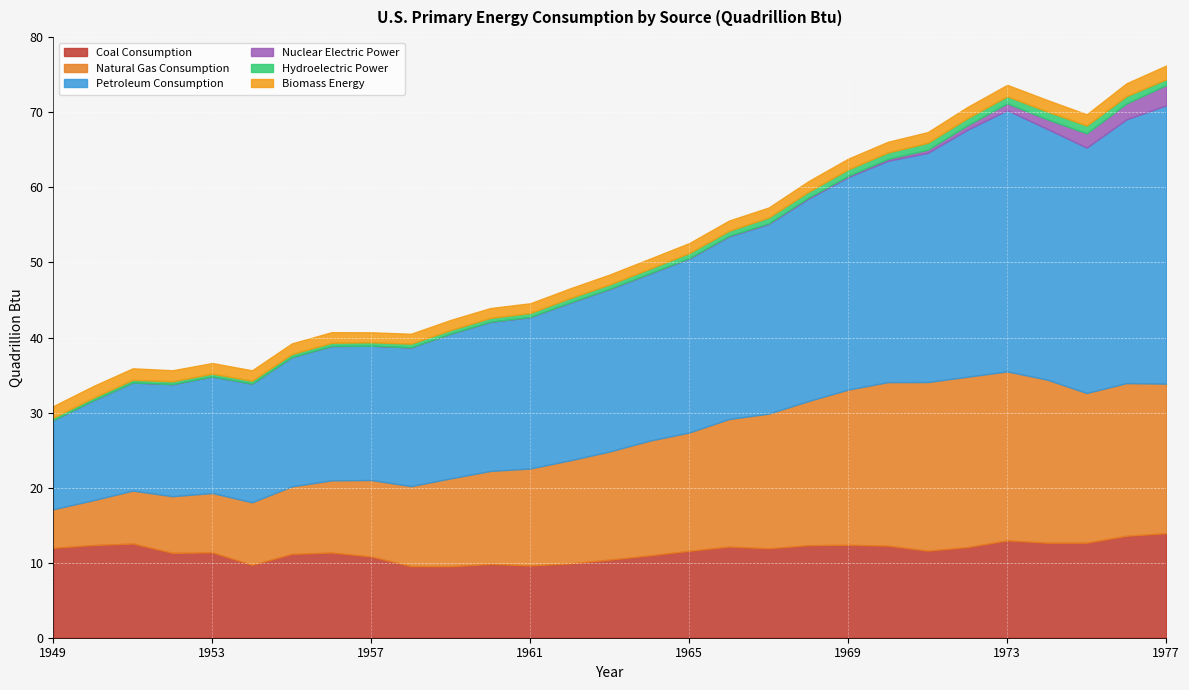

Reading left to right, list all the values displayed in this chart.

Coal Consumption: 12.0	12.3	12.6	11.3	11.4	9.7	11.2	11.3	10.8	9.5	9.5	9.8	9.6	9.9	10.4	11.0	11.6	12.1	11.9	12.3	12.4	12.3	11.6	12.1	13.0	12.7	12.7	13.6	13.9
Natural Gas Consumption: 5.1	6.0	7.0	7.5	7.9	8.3	9.0	9.6	10.2	10.7	11.7	12.4	12.9	13.7	14.4	15.3	15.8	17.0	17.9	19.2	20.7	21.8	22.5	22.7	22.5	21.7	19.9	20.3	19.9
Petroleum Consumption: 11.9	13.3	14.4	14.9	15.5	15.8	17.2	17.9	17.9	18.5	19.3	19.9	20.2	21.0	21.6	22.2	23.2	24.3	25.3	27.0	28.3	29.5	30.5	32.9	34.8	33.4	32.7	35.1	37.1
Nuclear Electric Power: 0.0	0.0	0.0	0.0	0.0	0.0	0.0	0.0	0.0	0.0	0.0	0.0	0.0	0.0	0.0	0.0	0.0	0.1	0.1	0.1	0.2	0.2	0.4	0.6	0.9	1.3	1.9	2.1	2.7
Hydroelectric Power: 0.3	0.3	0.4	0.4	0.4	0.4	0.4	0.4	0.5	0.5	0.5	0.5	0.5	0.6	0.6	0.6	0.7	0.7	0.8	0.8	0.9	0.9	0.9	0.9	0.9	1.0	1.0	1.0	0.8
Biomass Energy: 1.5	1.6	1.5	1.5	1.4	1.4	1.4	1.4	1.3	1.3	1.4	1.3	1.3	1.3	1.3	1.3	1.3	1.4	1.3	1.4	1.4	1.4	1.4	1.5	1.5	1.5	1.5	1.7	1.8